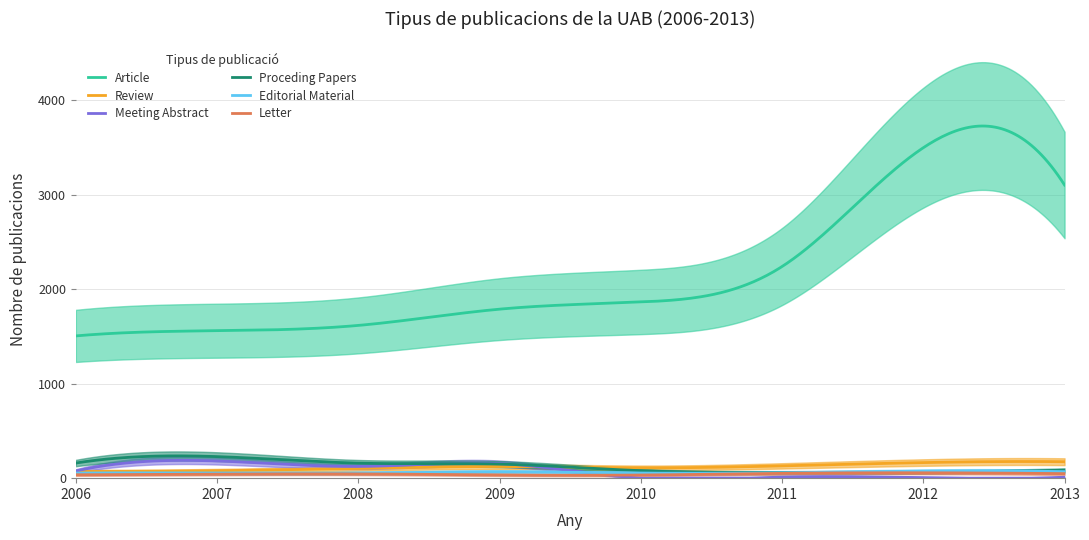

How many interior local peaks does the Meeting Abstract series have?

3